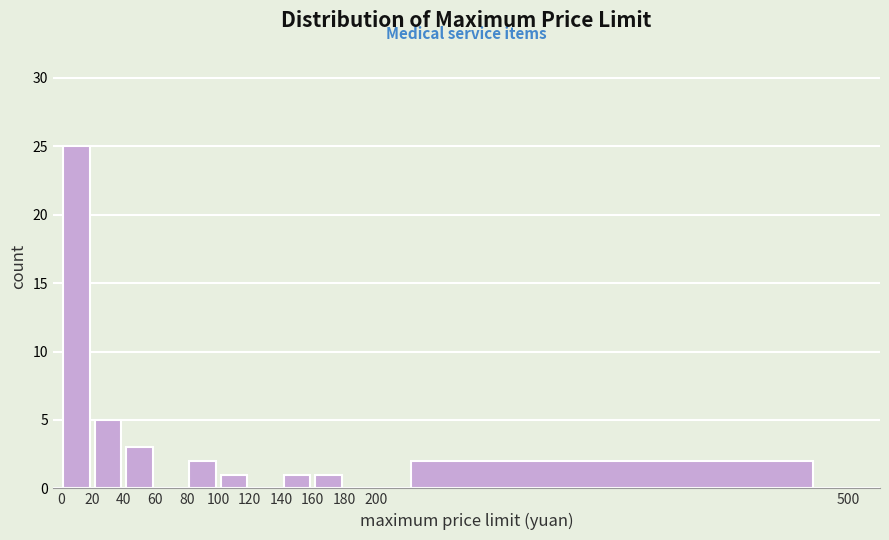

What is the height of the bar covering 200 to 500 on the x-axis? The values are not printed on the chart, so give them approximately, as read against the axis.

2